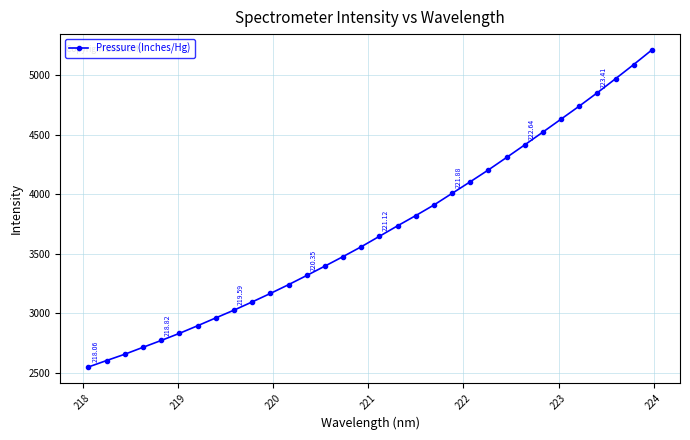

What is the sum of all values?

118464.8